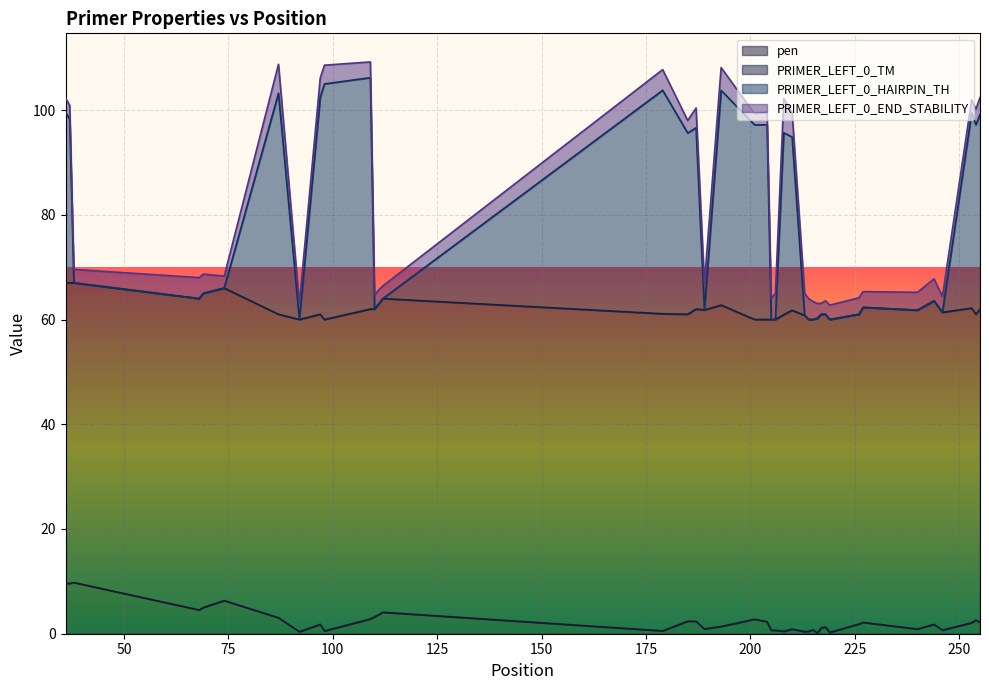

Is it true that pen equals 1.1 at 217?

True